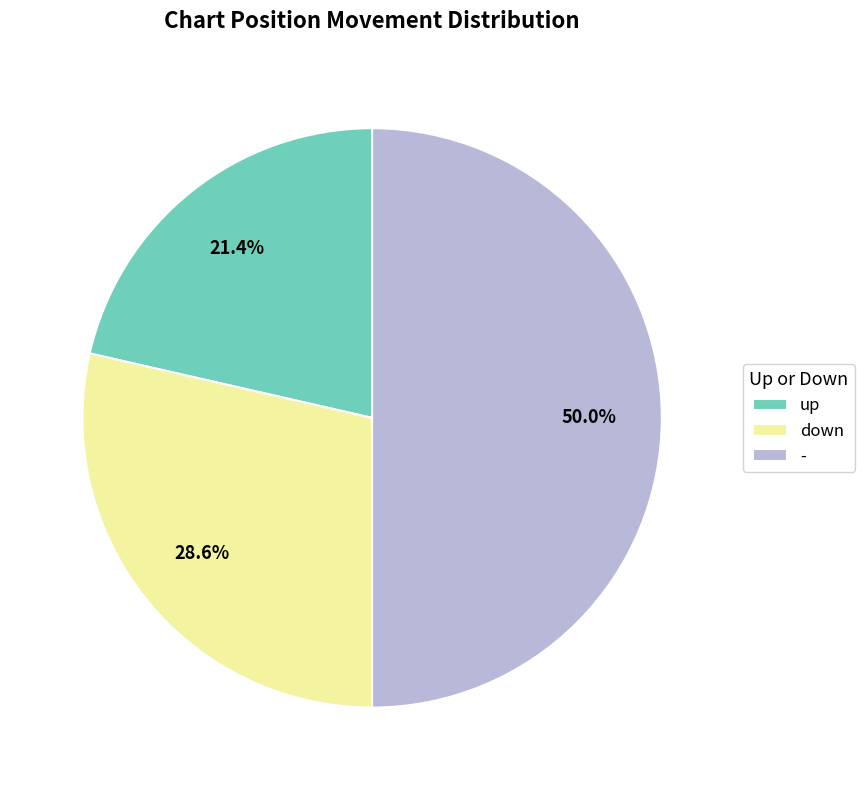

What is the total percentage of - and up?

71.4%